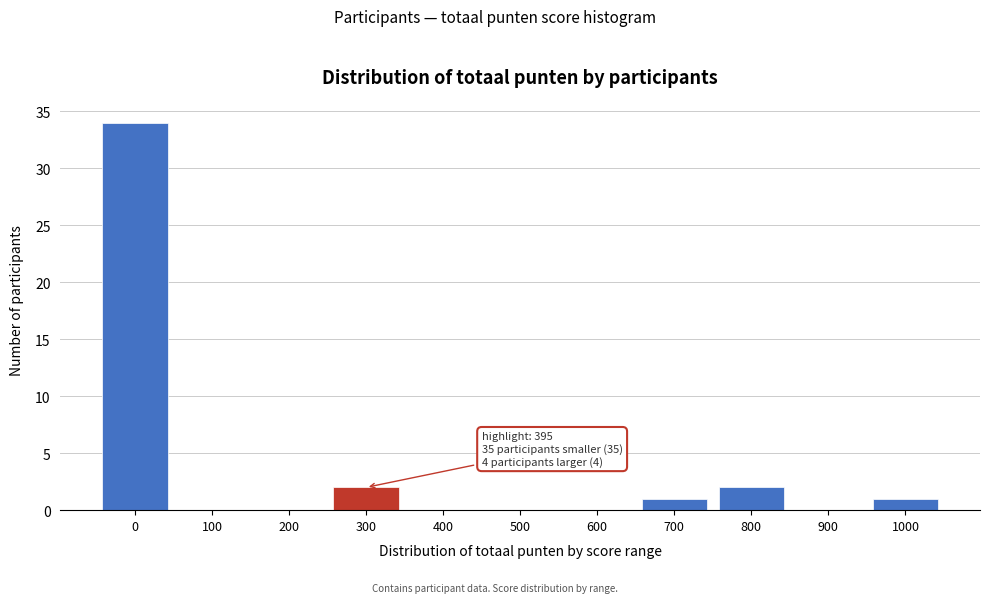

Reading left to right, list all the values displayed in this chart.

0=34	100=0	200=0	300=2	400=0	500=0	600=0	700=1	800=2	900=0	1000=1